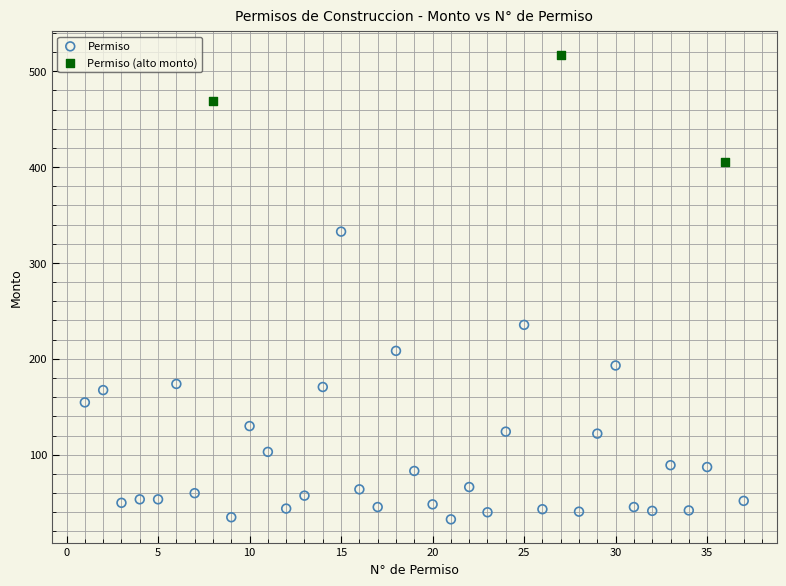

Which series reaches the minimum Y coordinate?

Permiso